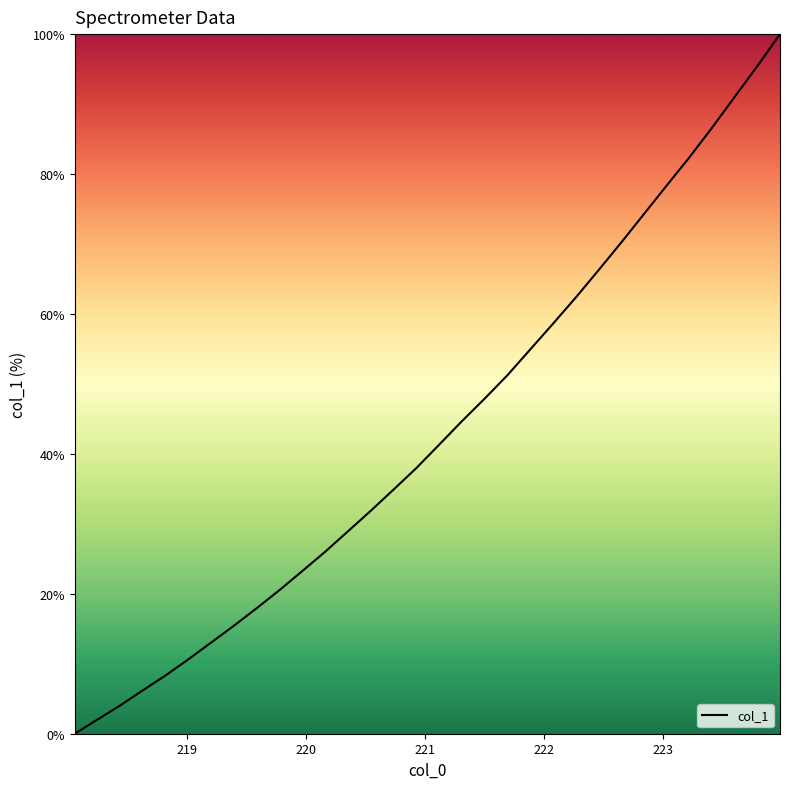

How many categories are shown in the chart?

32